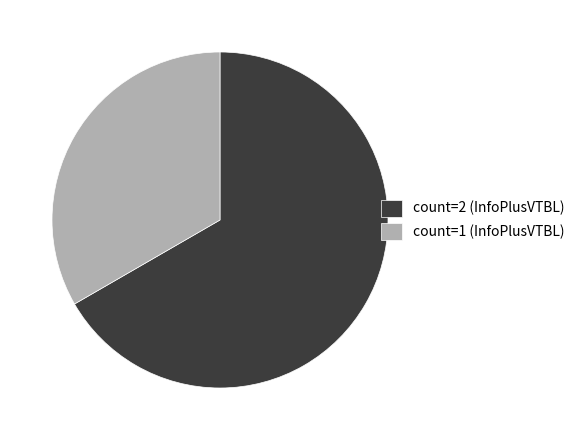

How many slices are in this pie chart?

2